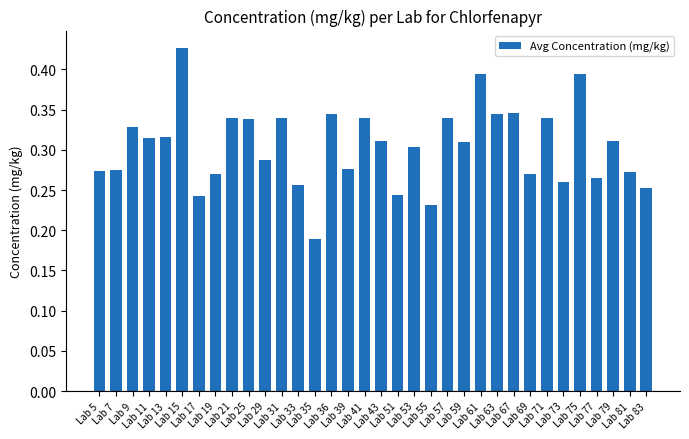

Count the values in the range 0 to 1.

34